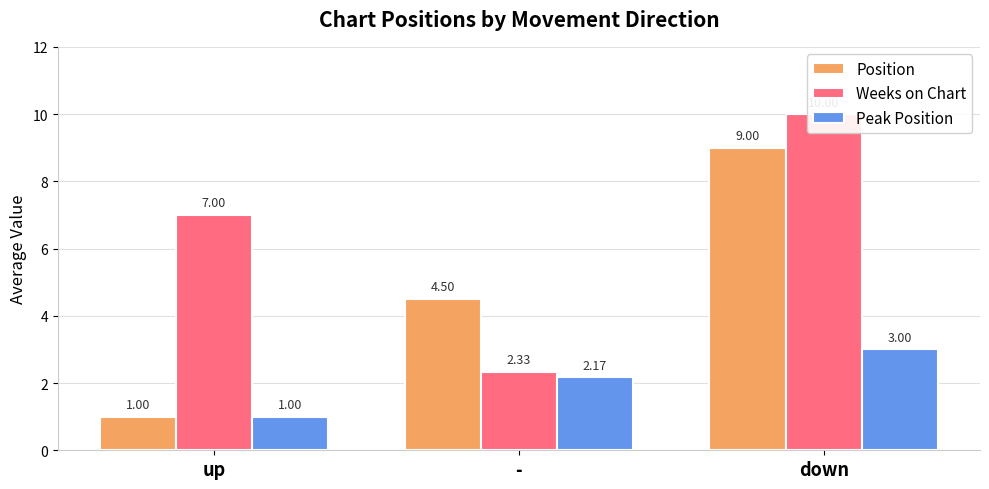

How many bars are there in total?

9